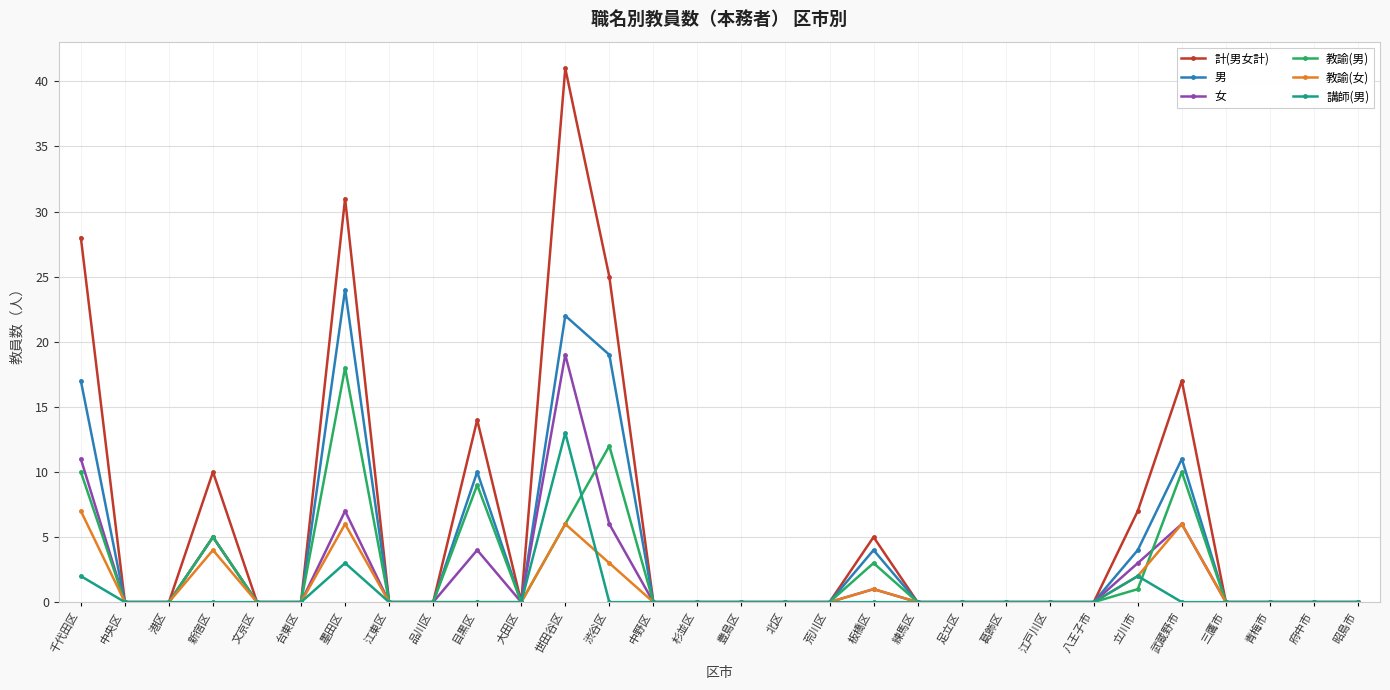

The value of 計(男女計) at 江戸川区 is 0. True or false?

True